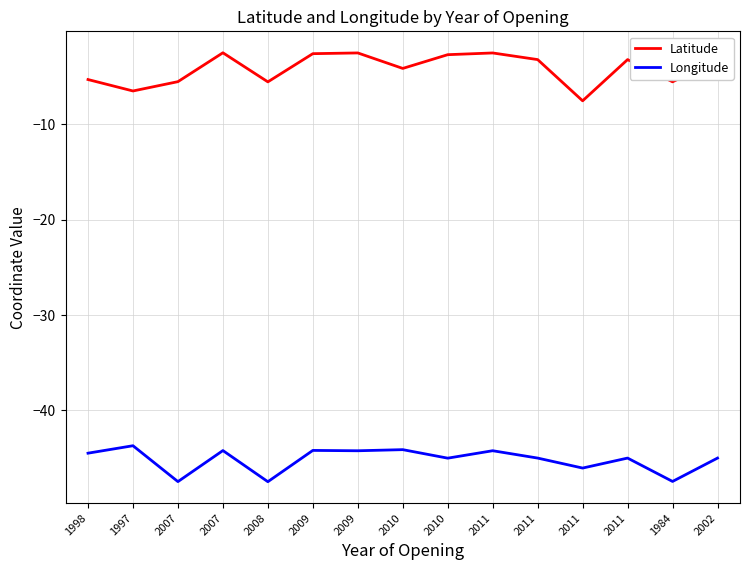

Rank the categories by Longitude value from highest to lowest.

1997, 2010, 2009, 2007, 2011, 2009, 1998, 2011, 2011, 2002, 2010, 2011, 1984, 2007, 2008